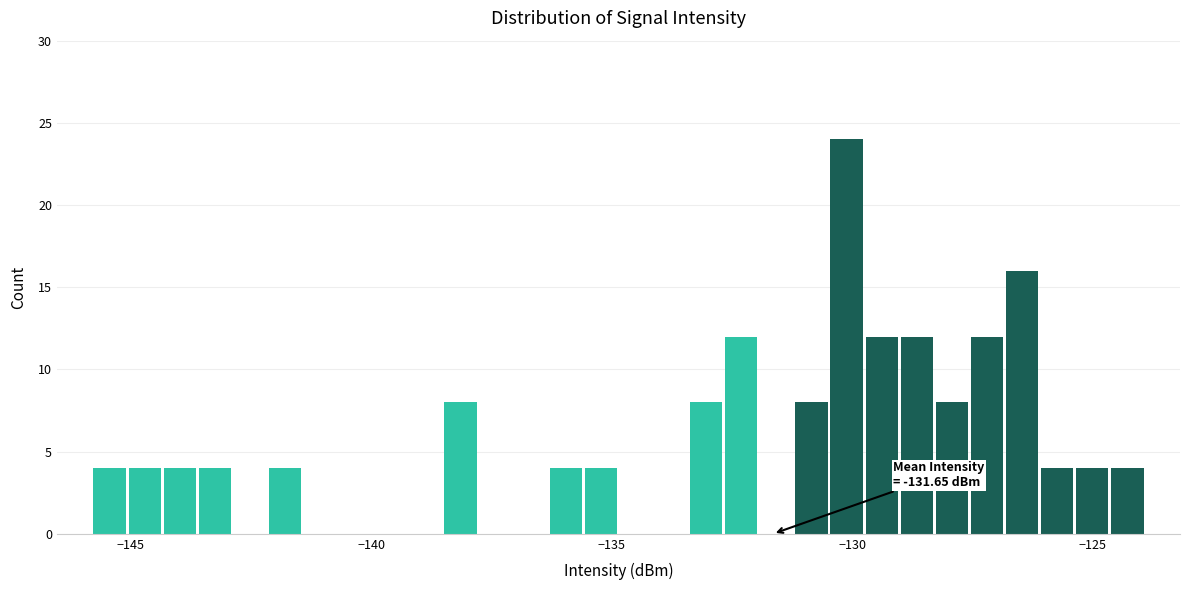

Around what value on the x-axis is the tallest bar? Give the approximate position of its centre, as read against the axis.

-130.0